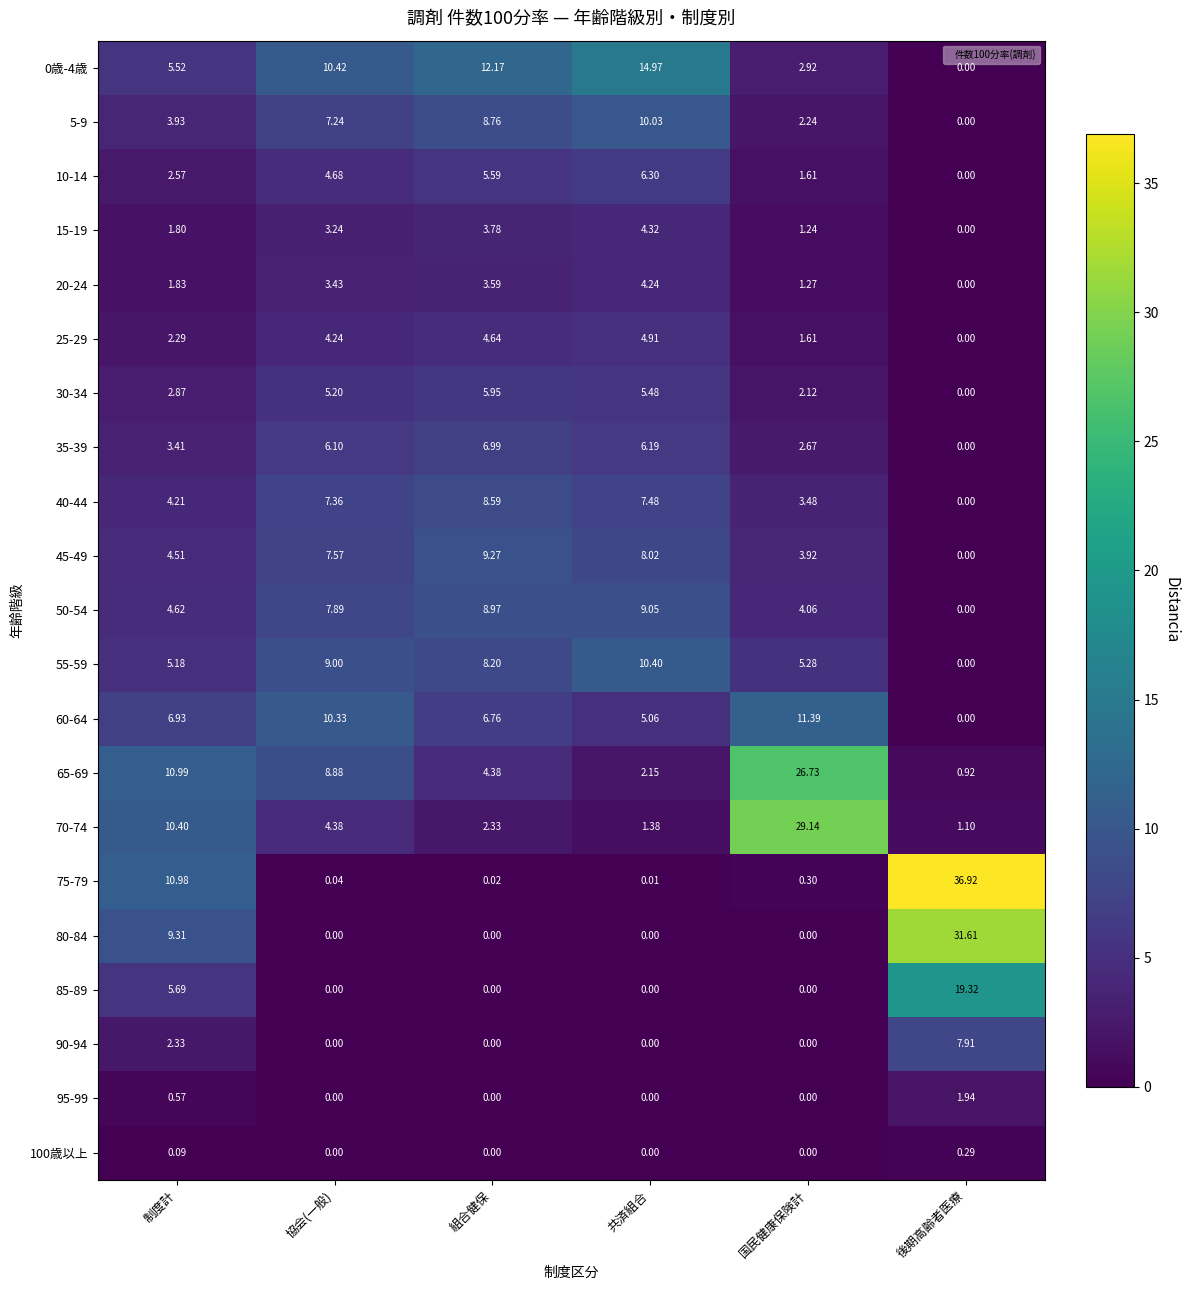

Which category has the lowest value in the 65-69 series?

後期高齢者医療